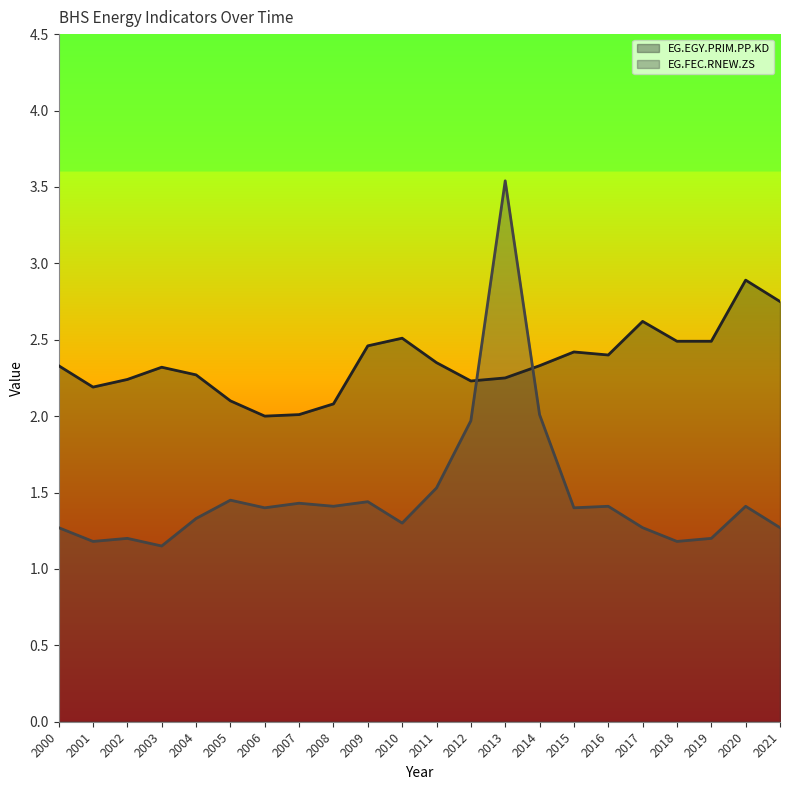

Which series has the widest spread of values?

EG.FEC.RNEW.ZS